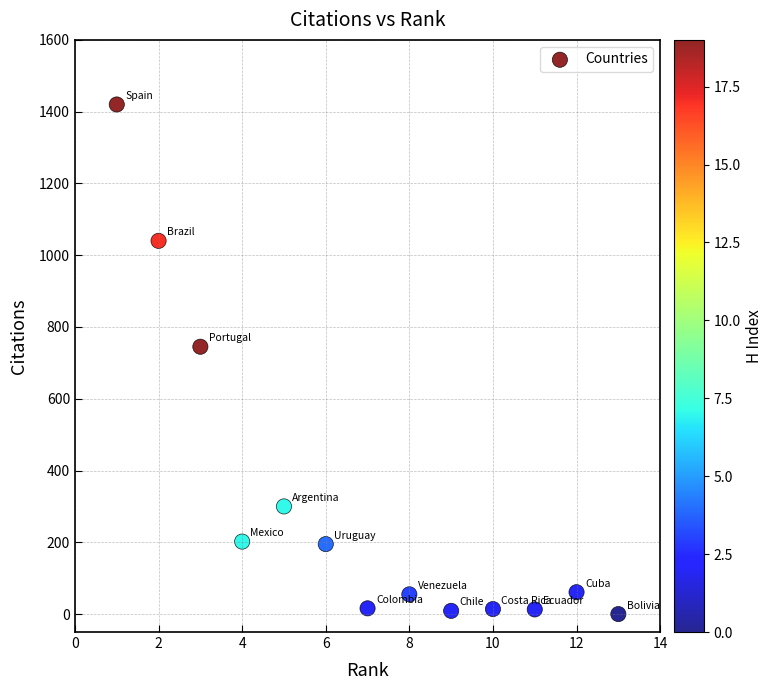

What Y value in the scatter plot is closest to 710?

745